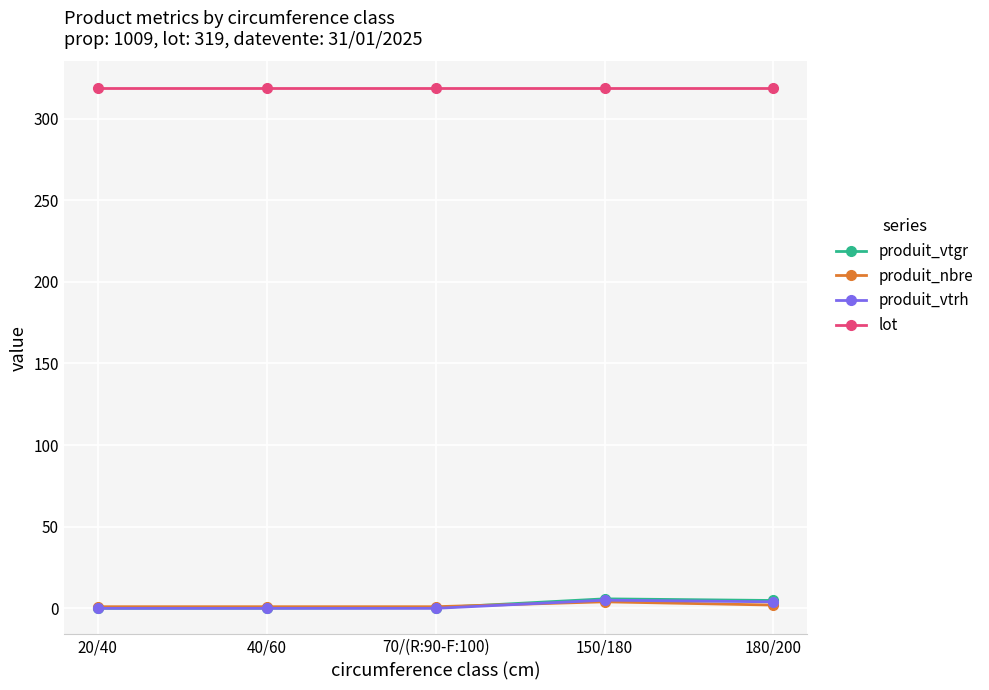

Does the chart have visible grid lines?

Yes